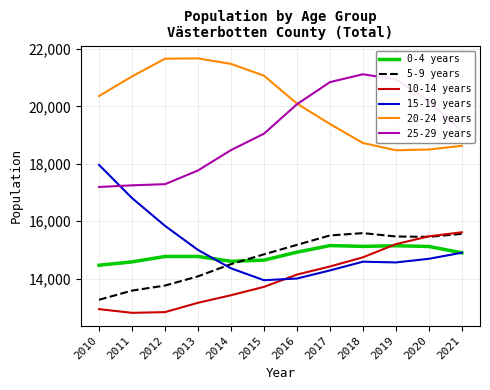

How many intersections are there between 5-9 years and 15-19 years?

1